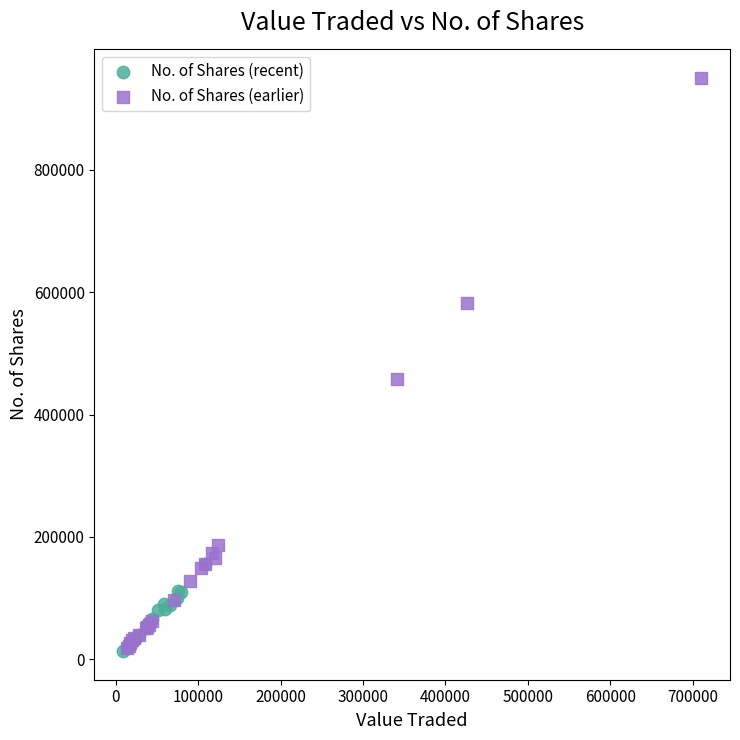

Which series contains the highest Y value?

No. of Shares (earlier)